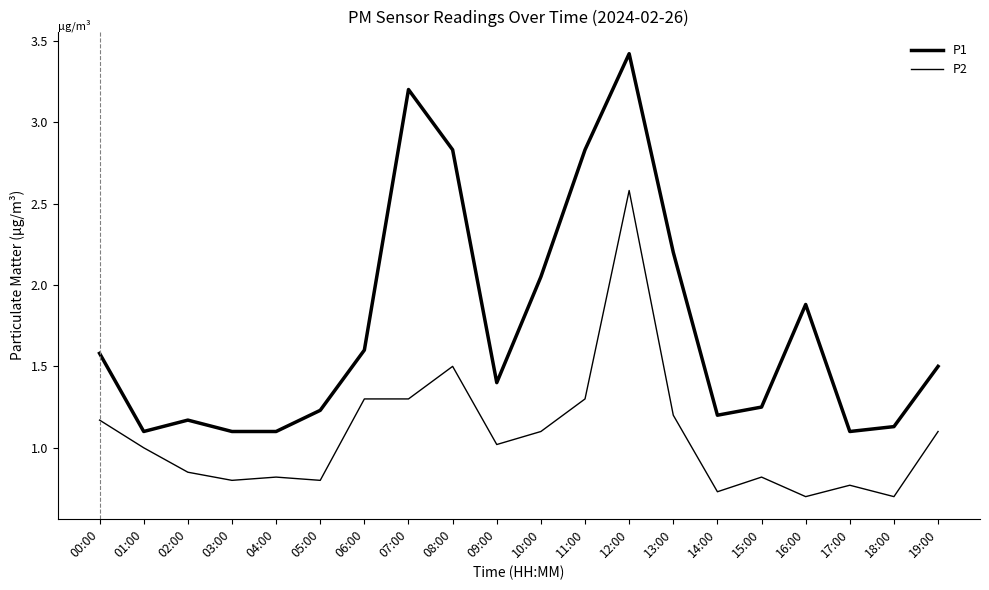

What is the label of the 12th point from the left?

11:00